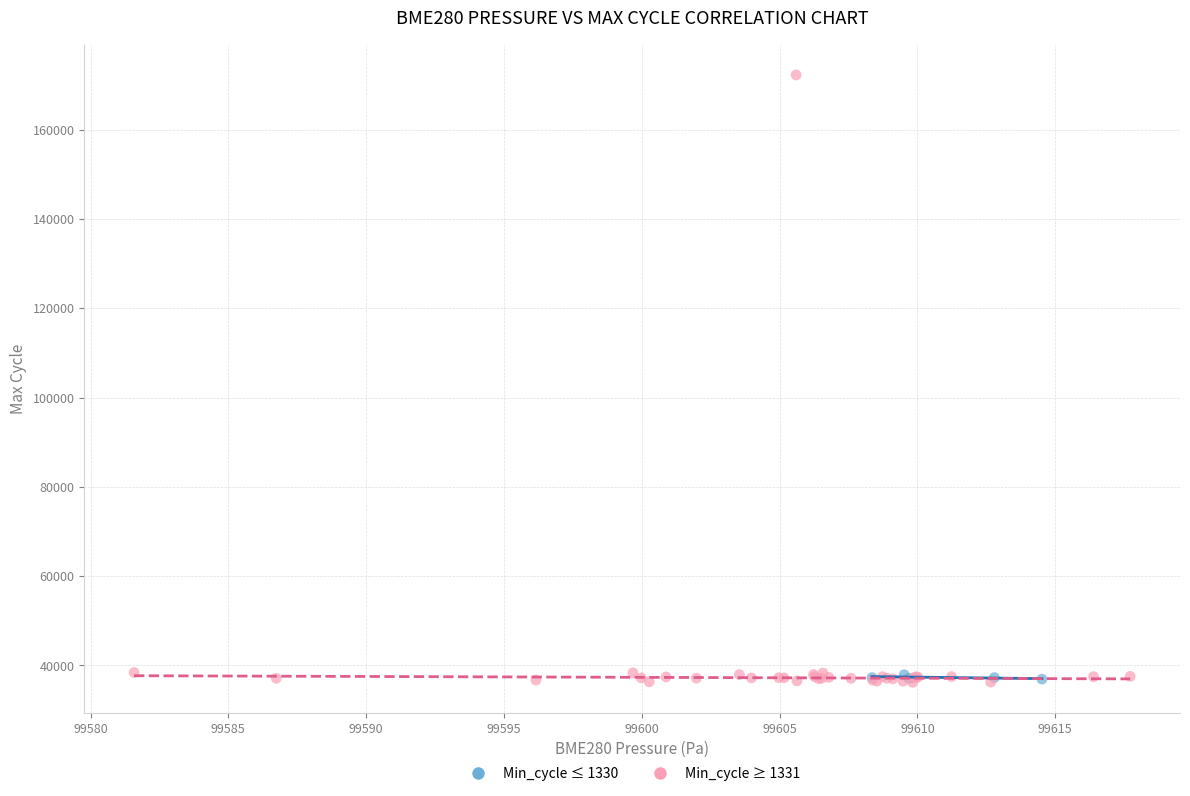

Which series contains the highest Y value?

Min_cycle ≥ 1331